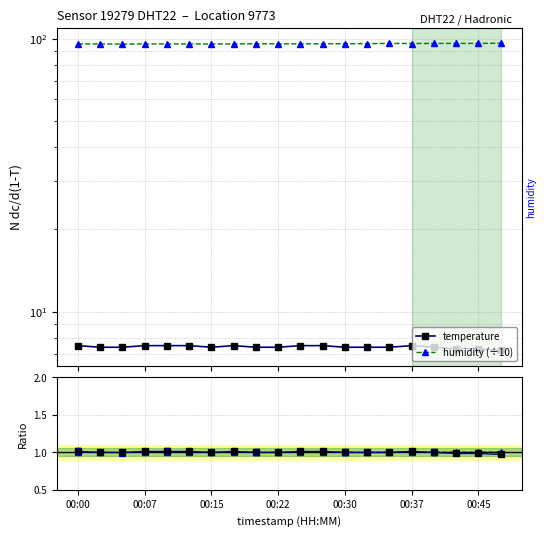

Where is temperature nearest to the value 7?

19